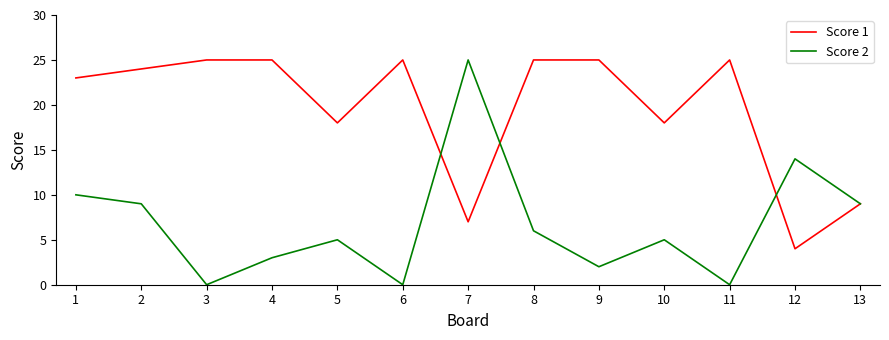

Reading right to left, extract all data points from this chart.

Score 1: 13=9	12=4	11=25	10=18	9=25	8=25	7=7	6=25	5=18	4=25	3=25	2=24	1=23
Score 2: 13=9	12=14	11=0	10=5	9=2	8=6	7=25	6=0	5=5	4=3	3=0	2=9	1=10